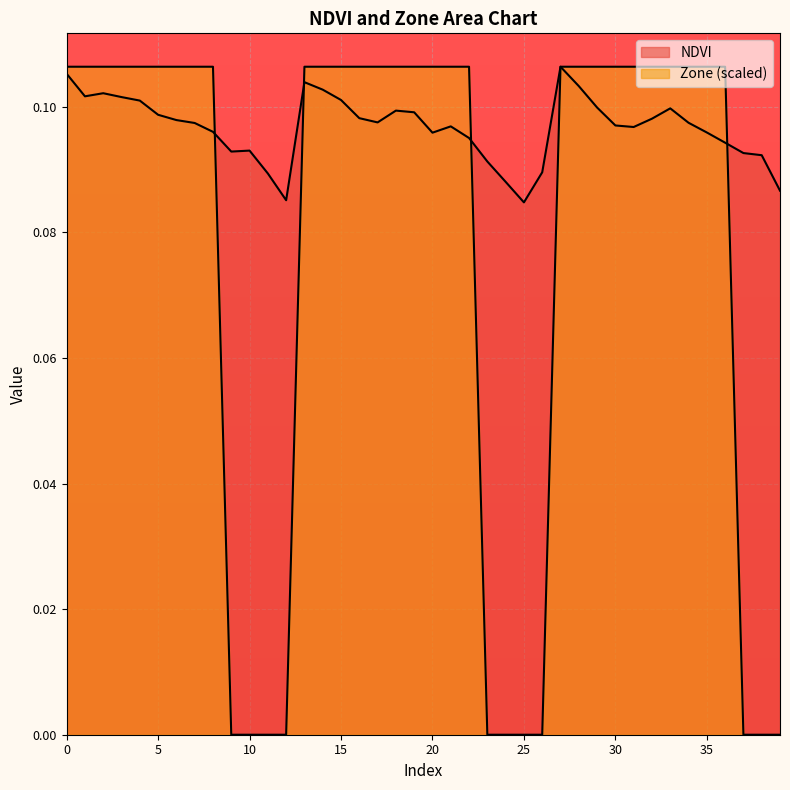

Which series changed the most between 3 and 26?

Zone